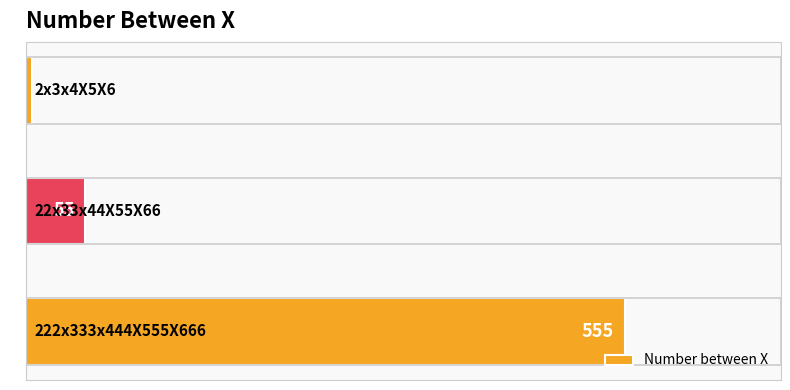

What is the maximum value shown in the chart?

555